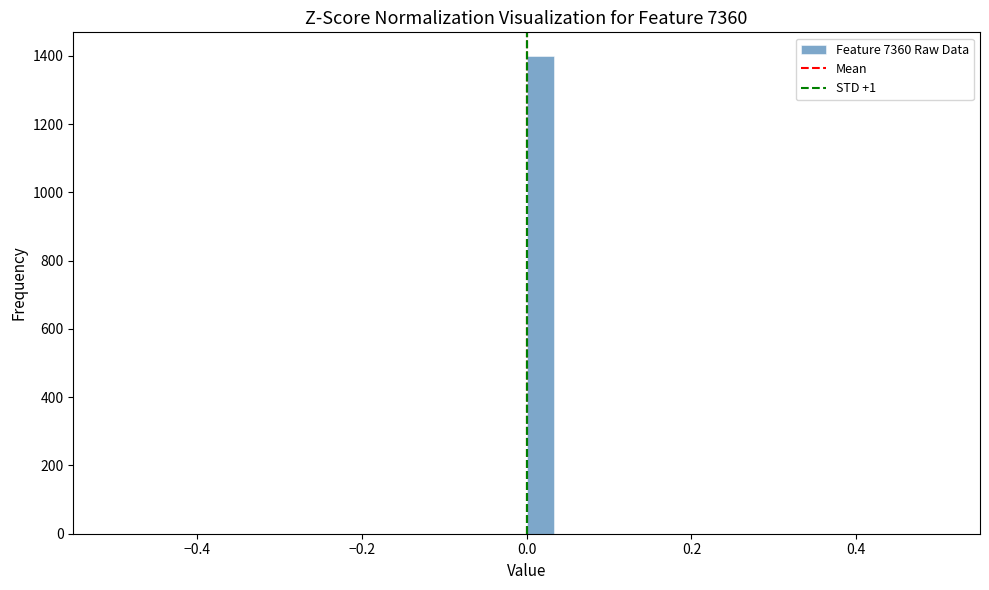

Around what value on the x-axis is the tallest bar? Give the approximate position of its centre, as read against the axis.

0.02